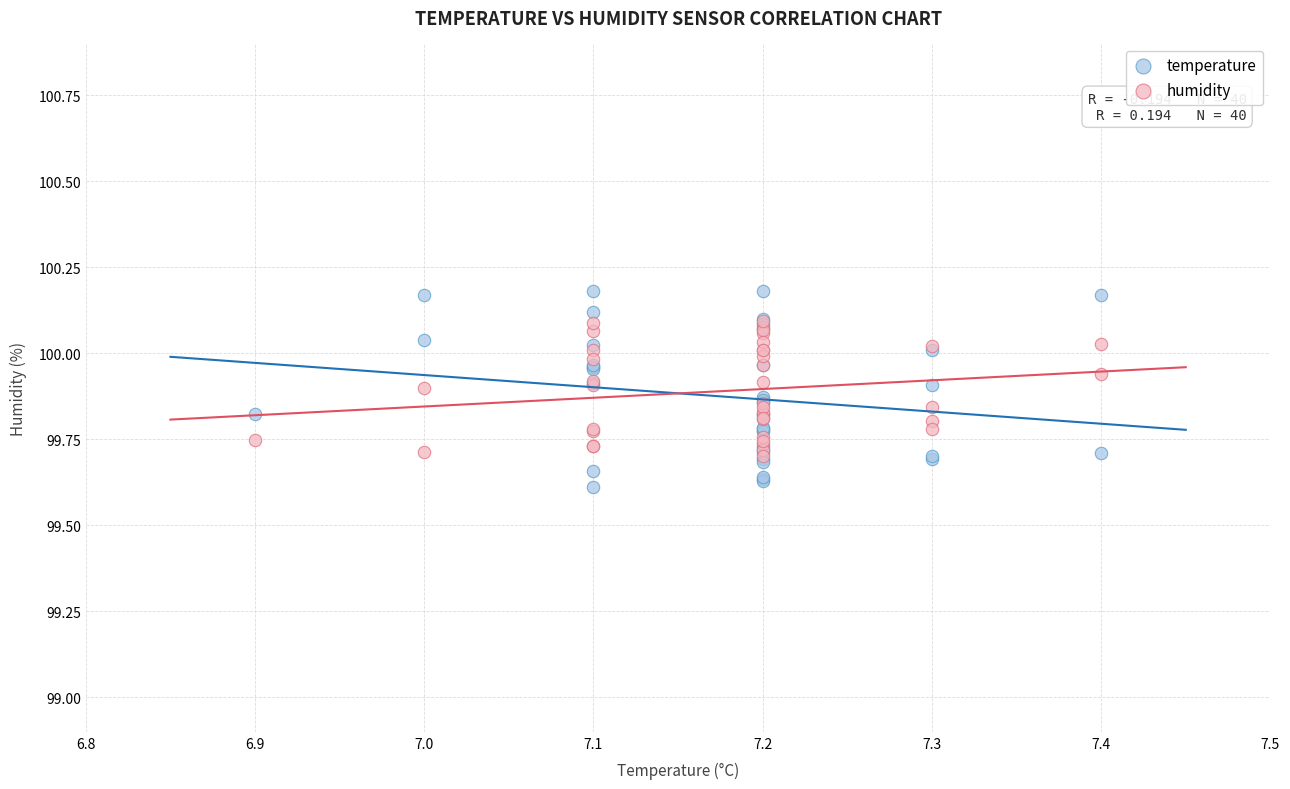

Which series contains the lowest Y value?

temperature